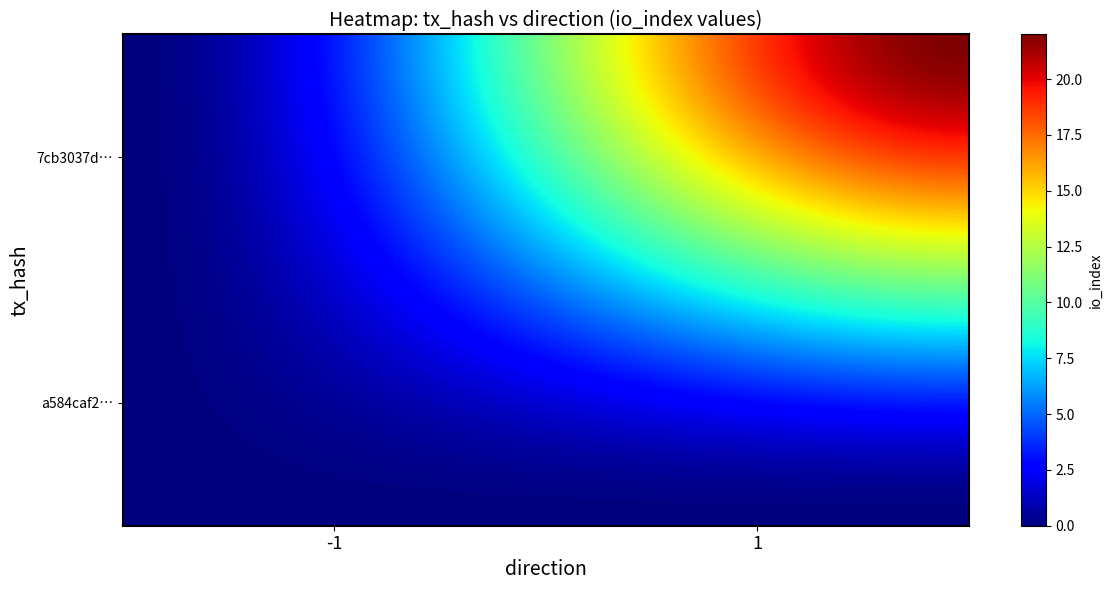

Rank the series by their maximum value, from highest to lowest.

7cb3037d32376d959c38a829ff4549a1e7ac3ca, a584caf2bea92d93a31410f89e827f09508bc92